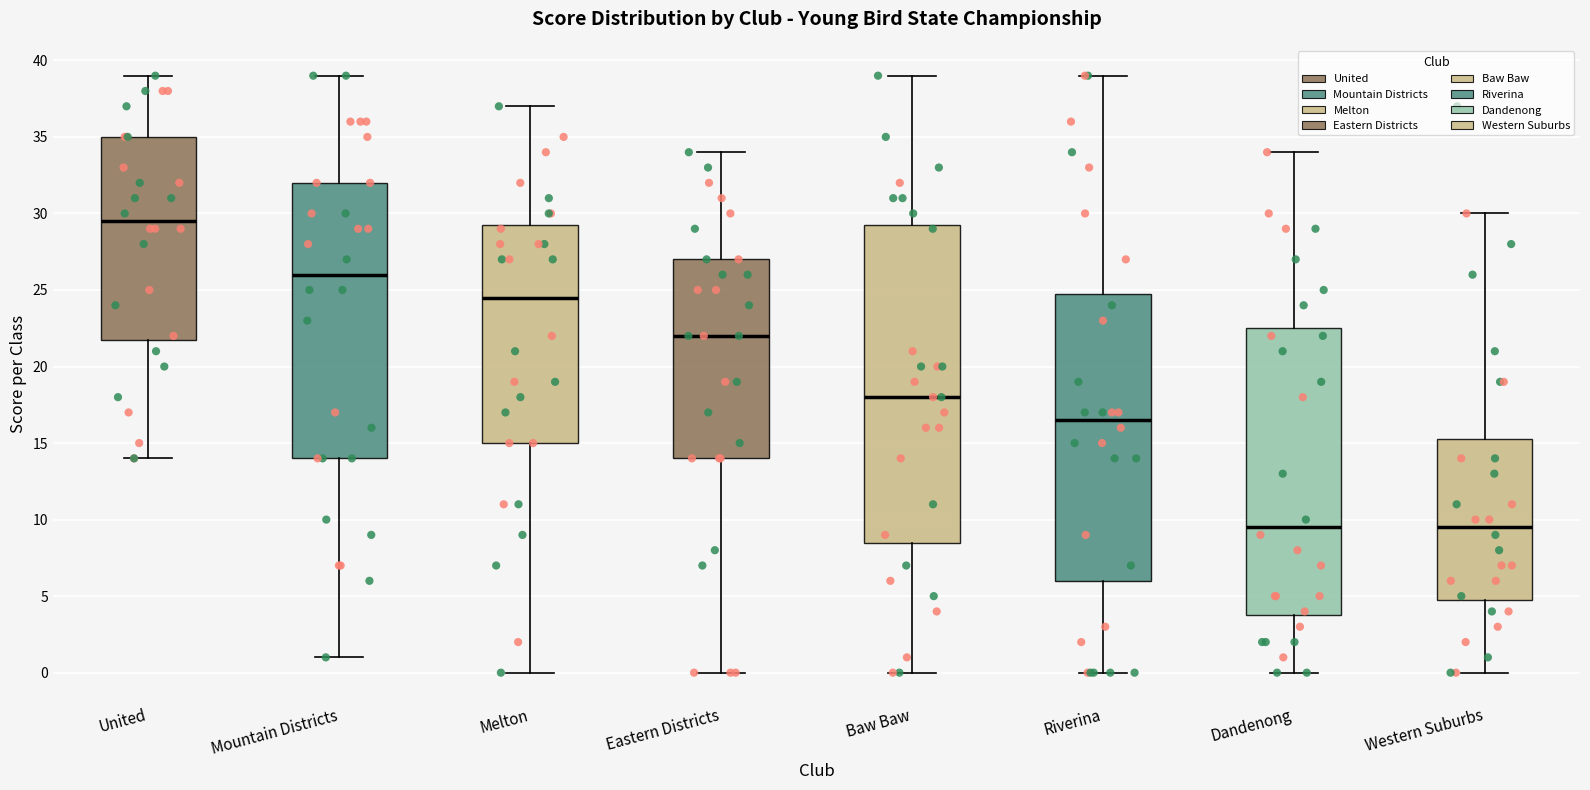

Comparing the boxes themselves (not the whiskers), which one is the tallest?

Baw Baw